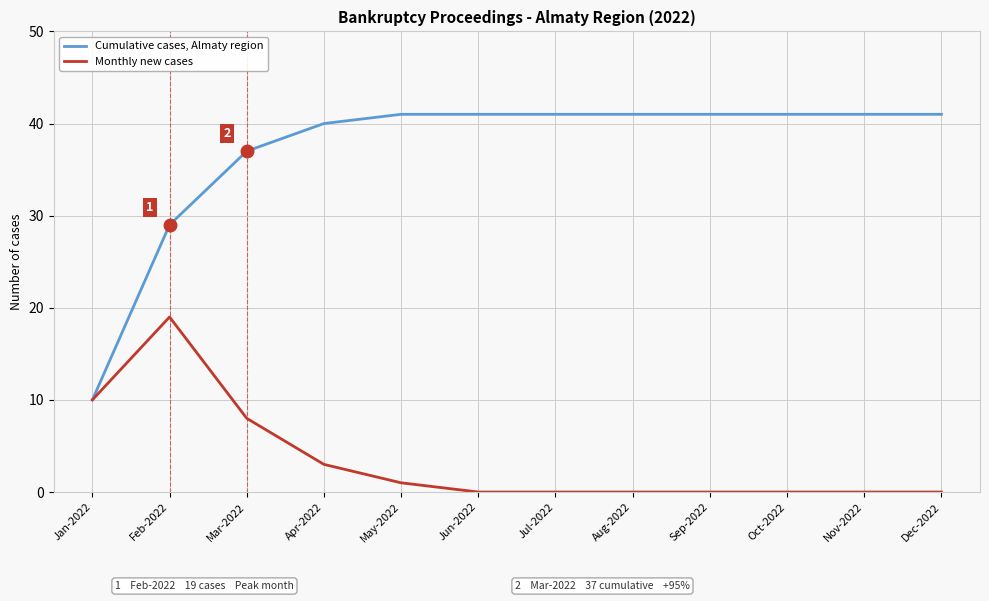

Which series has the largest range (max minus min)?

Cumulative cases, Almaty region